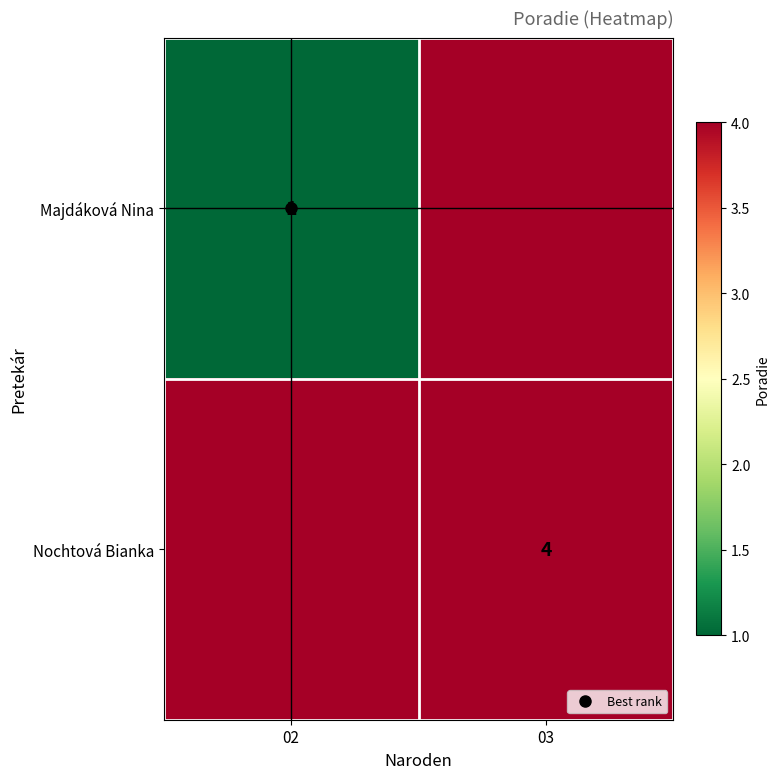

At 02, list the series in order from smallest to largest.

Majdáková Nina, Nochtová Bianka